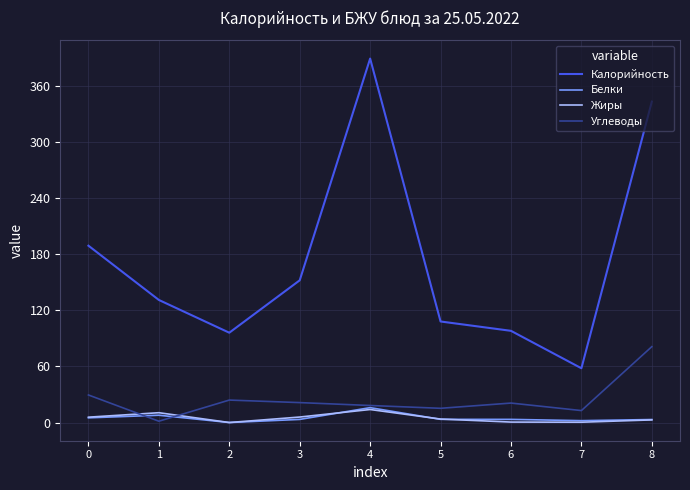

What is the highest value of the Калорийность series?

389.0